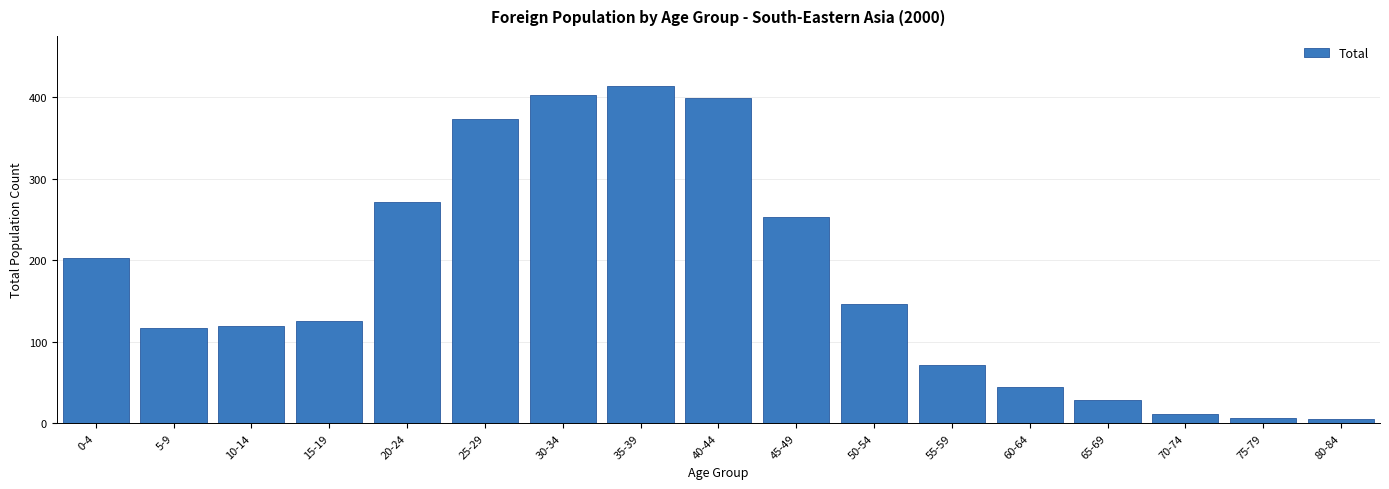

Reading left to right, transcribe all the data shown in this chart.

203	117	119	126	271	373	402	413	399	253	146	71	45	28	12	7	5